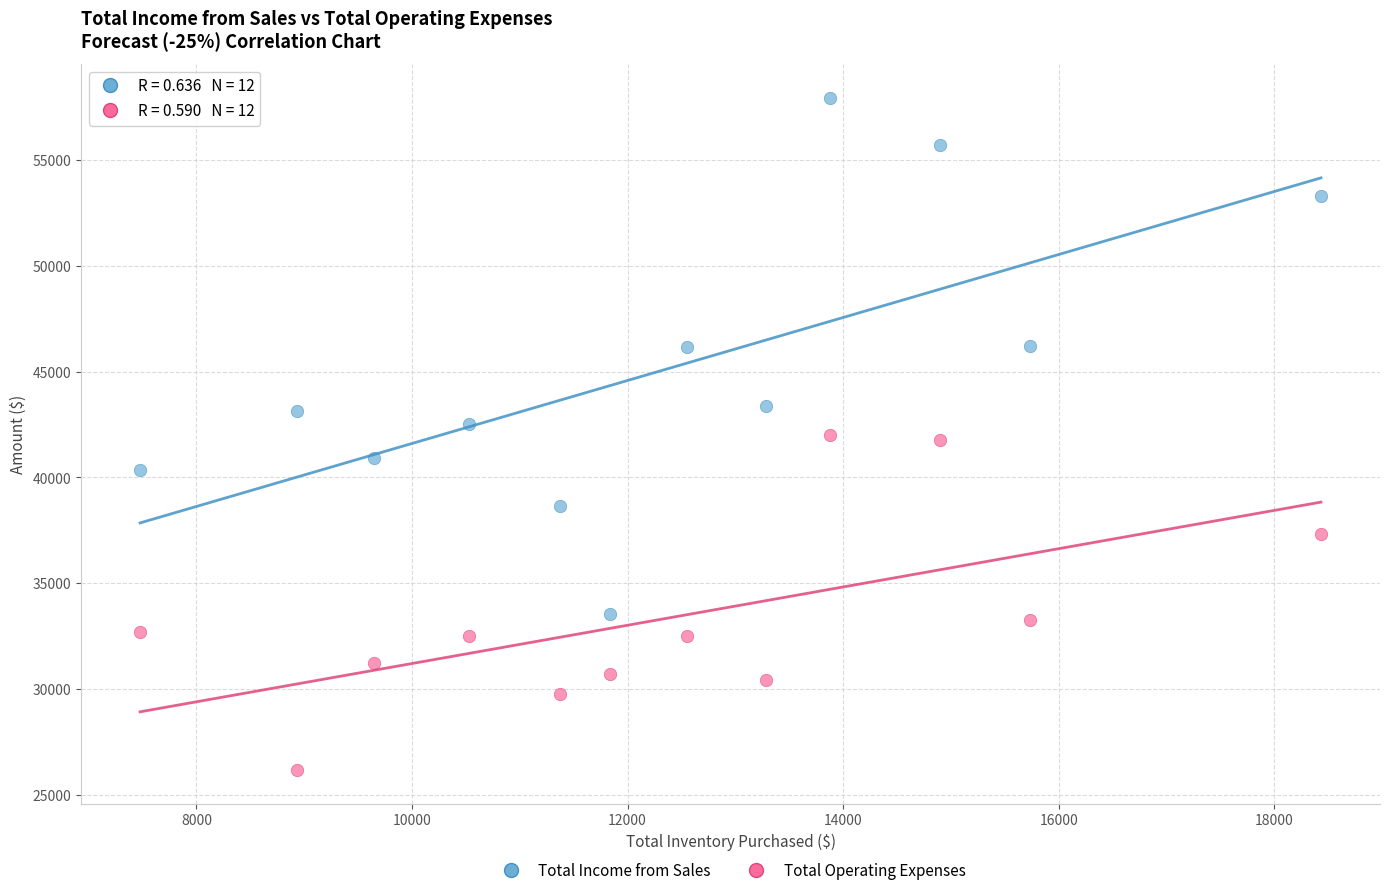

Across all data points, what is the range of X values (max minus min)?

10954.5